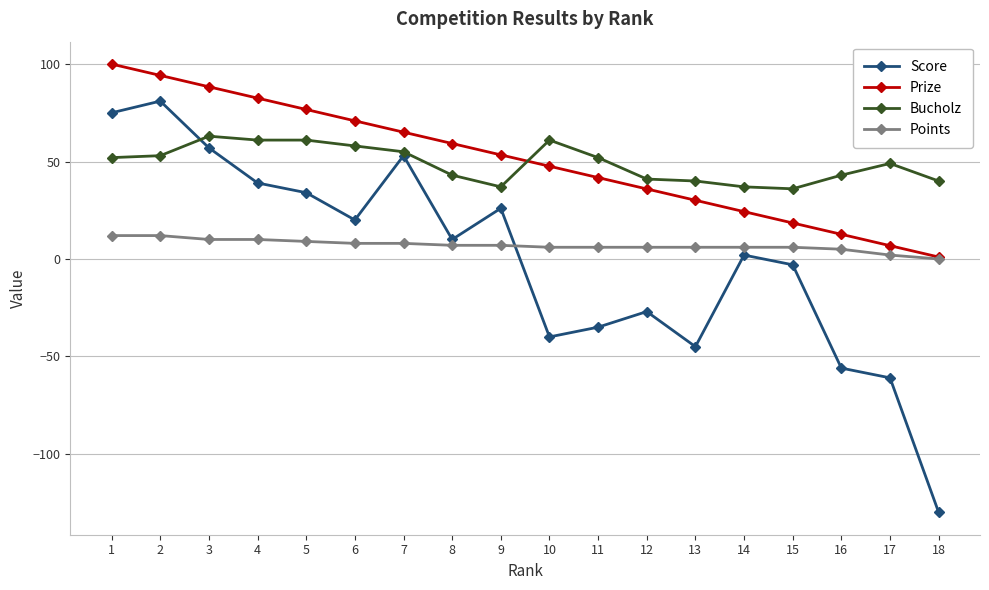

What is the lowest value of the Score series?

-130.0